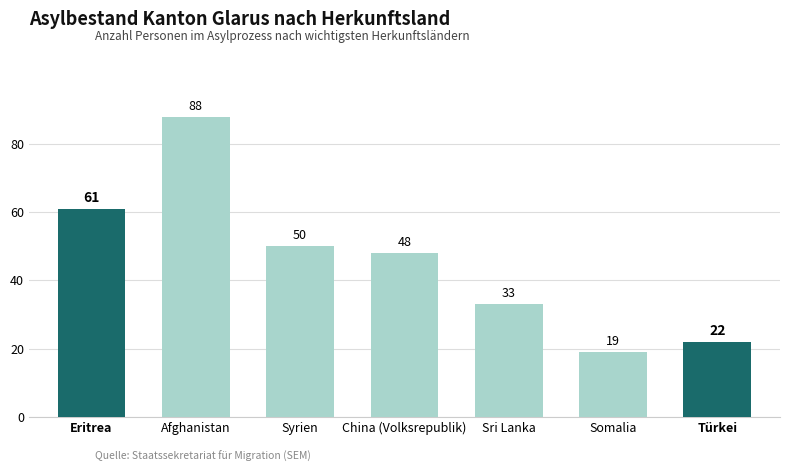

Does the chart contain any negative values?

No